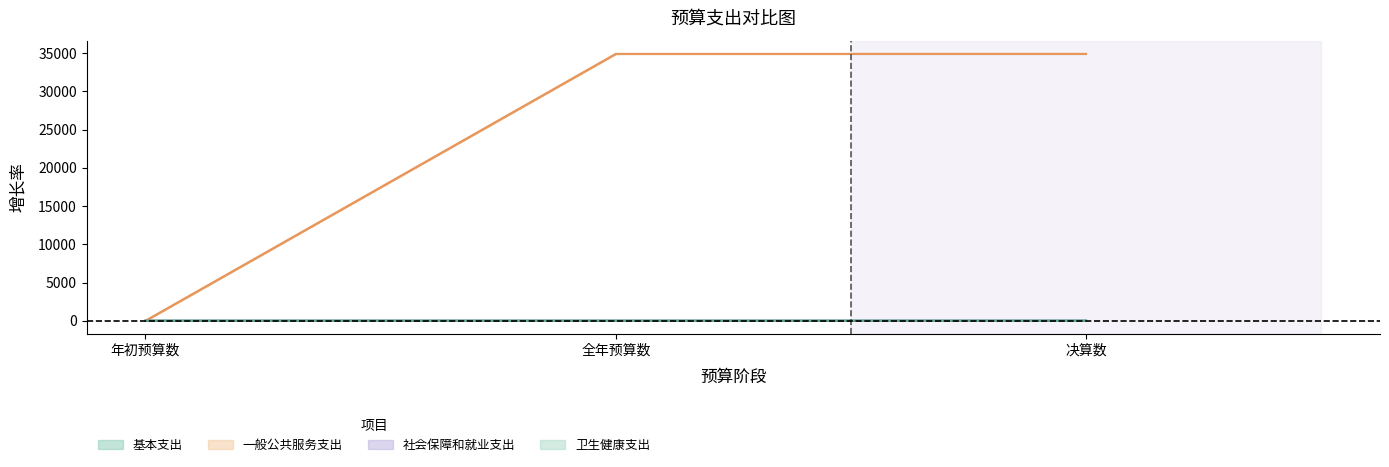

Which series has the largest range (max minus min)?

一般公共服务支出